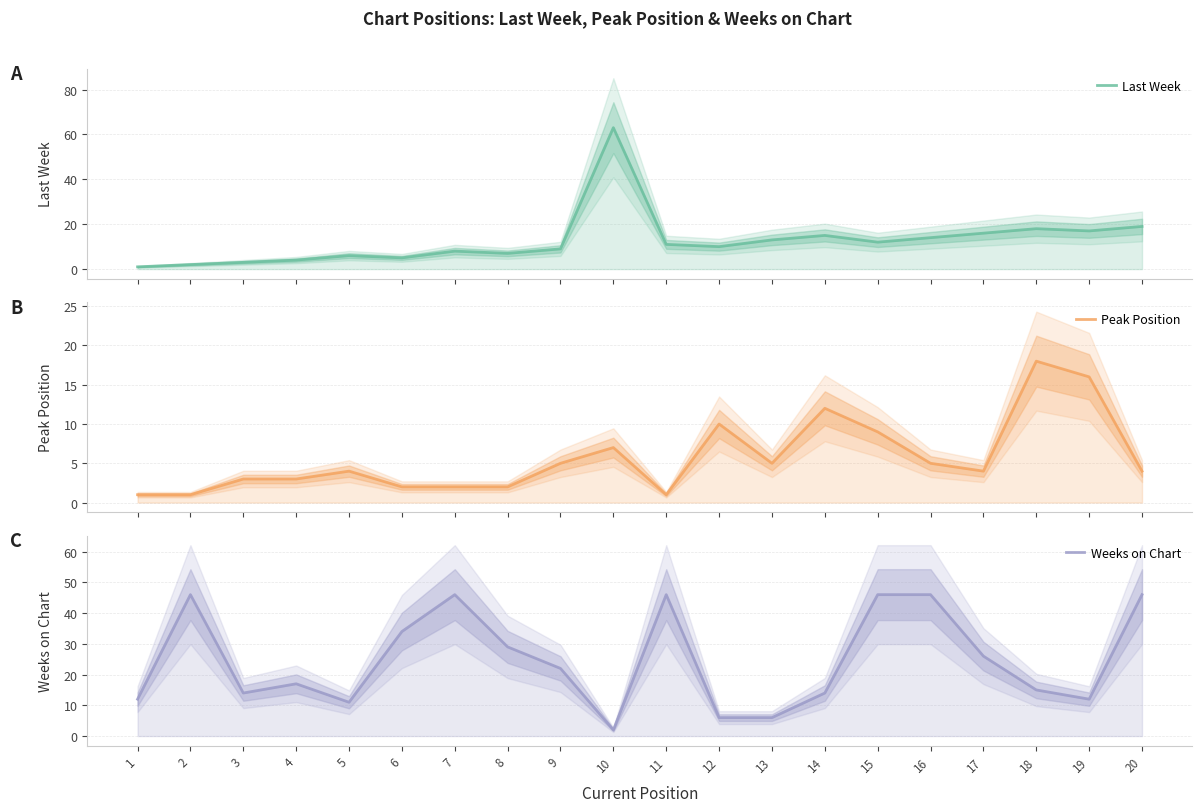

Which category has the highest value in the Weeks on Chart series?

2